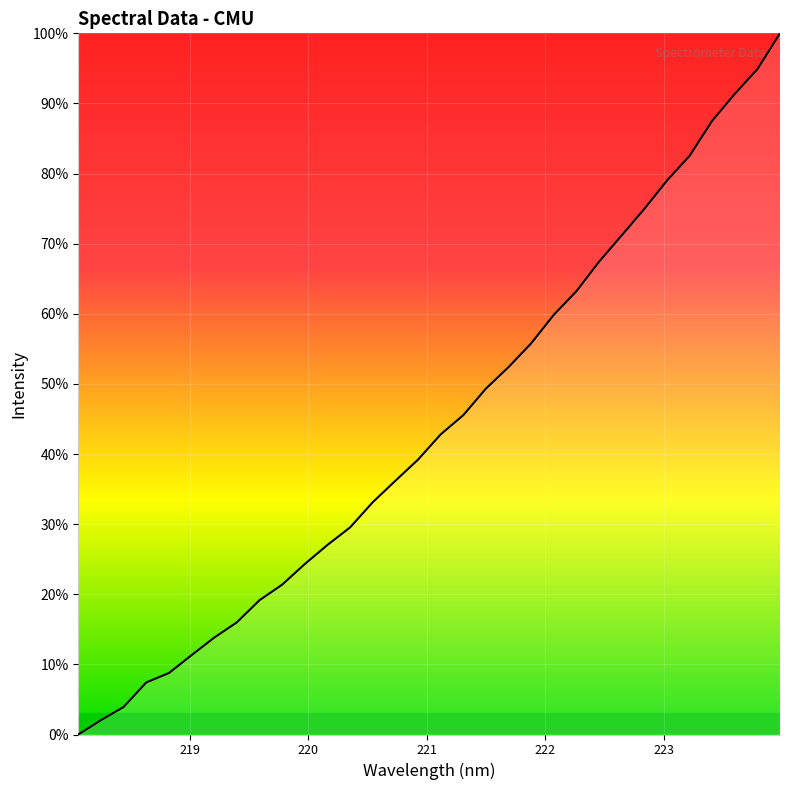

What is the maximum value shown in the chart?

100.0